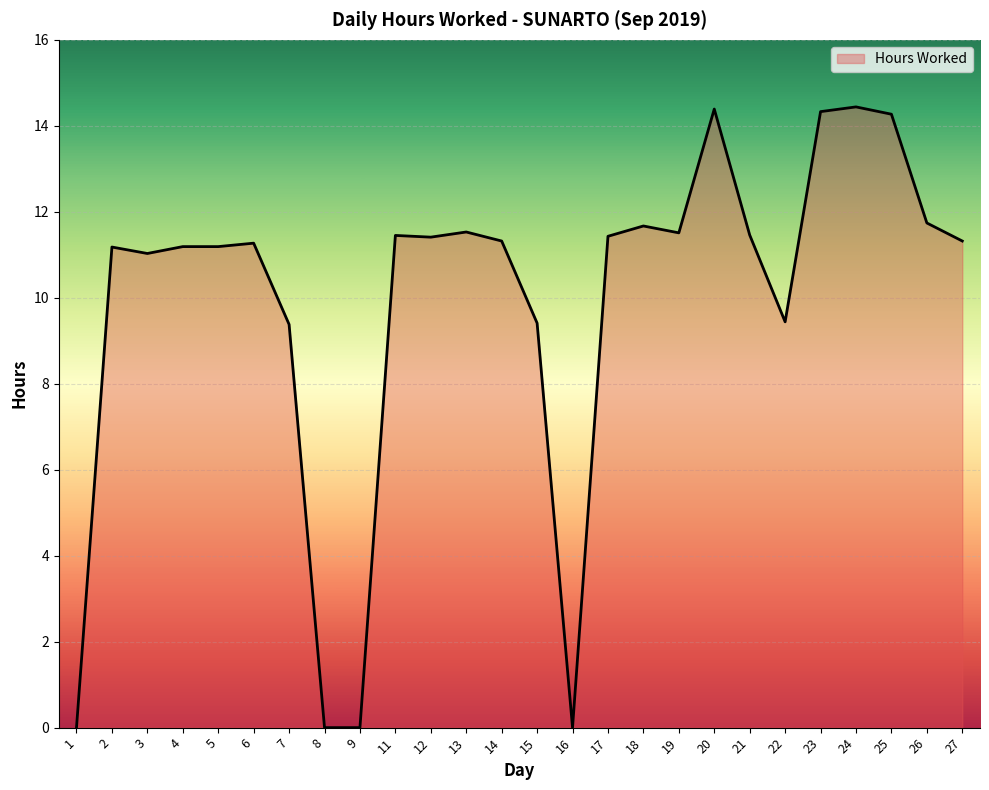

What is the maximum value shown in the chart?

14.4